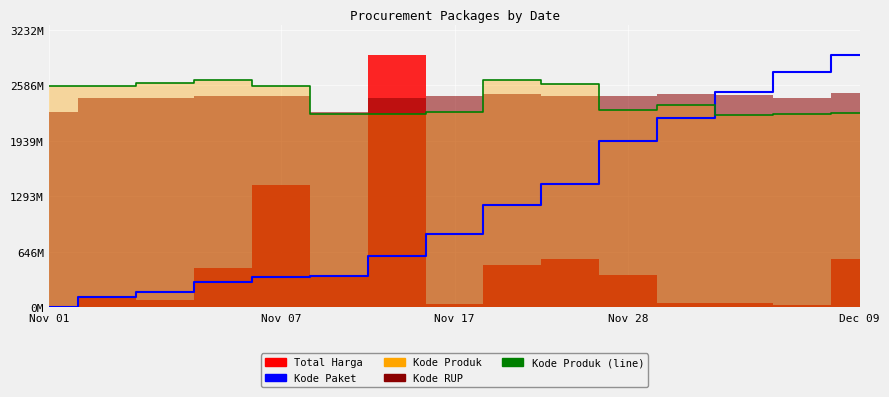

How many lines are shown in the chart?

2